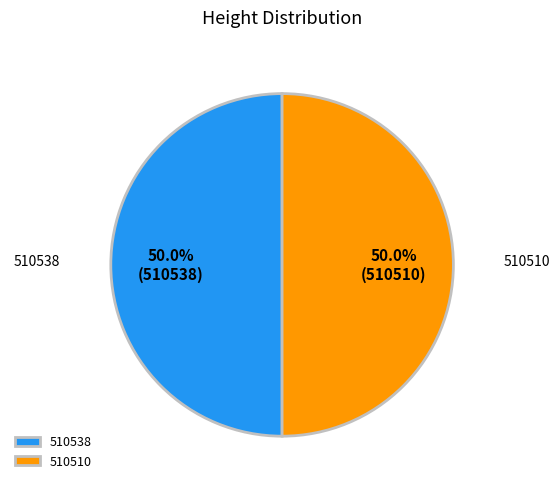

Combined, do 510538 and 510510 account for over 50%?

Yes